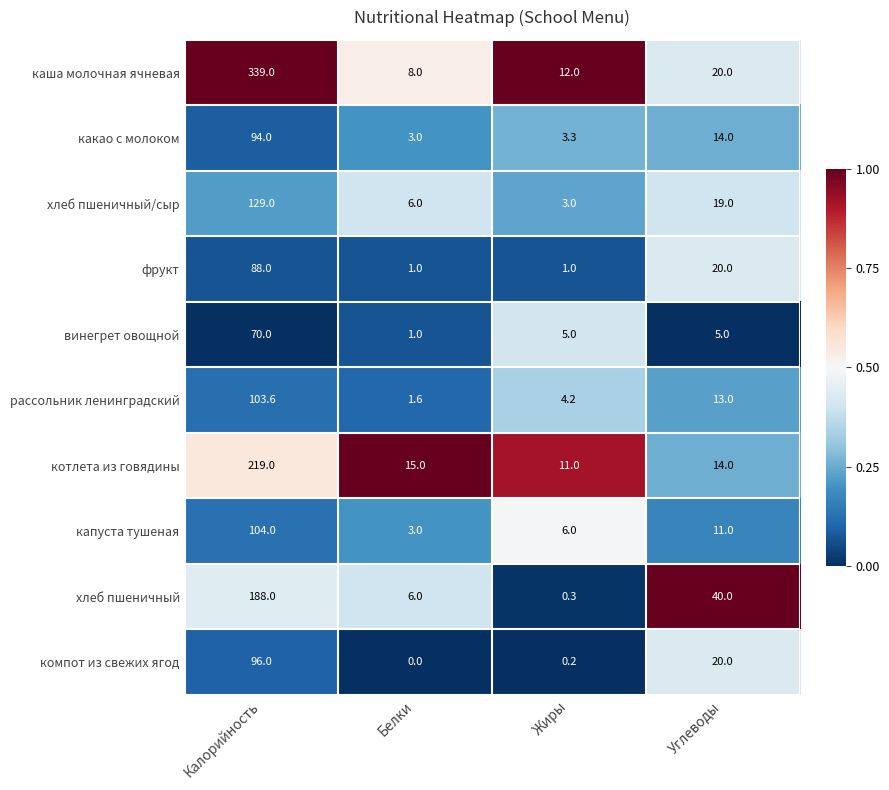

What is the difference between the maximum and minimum values in the хлеб пшеничный/сыр series?

126.0